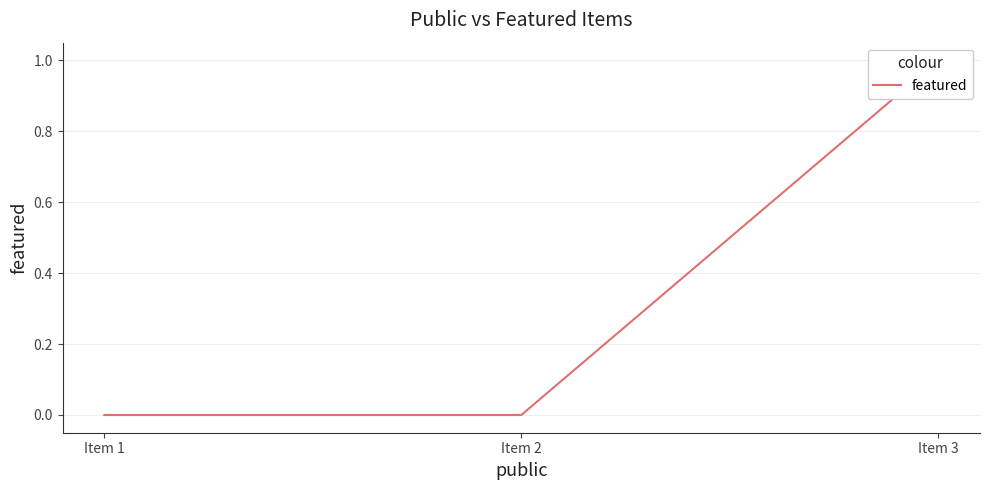

Is this an area chart (filled region under the line)?

No